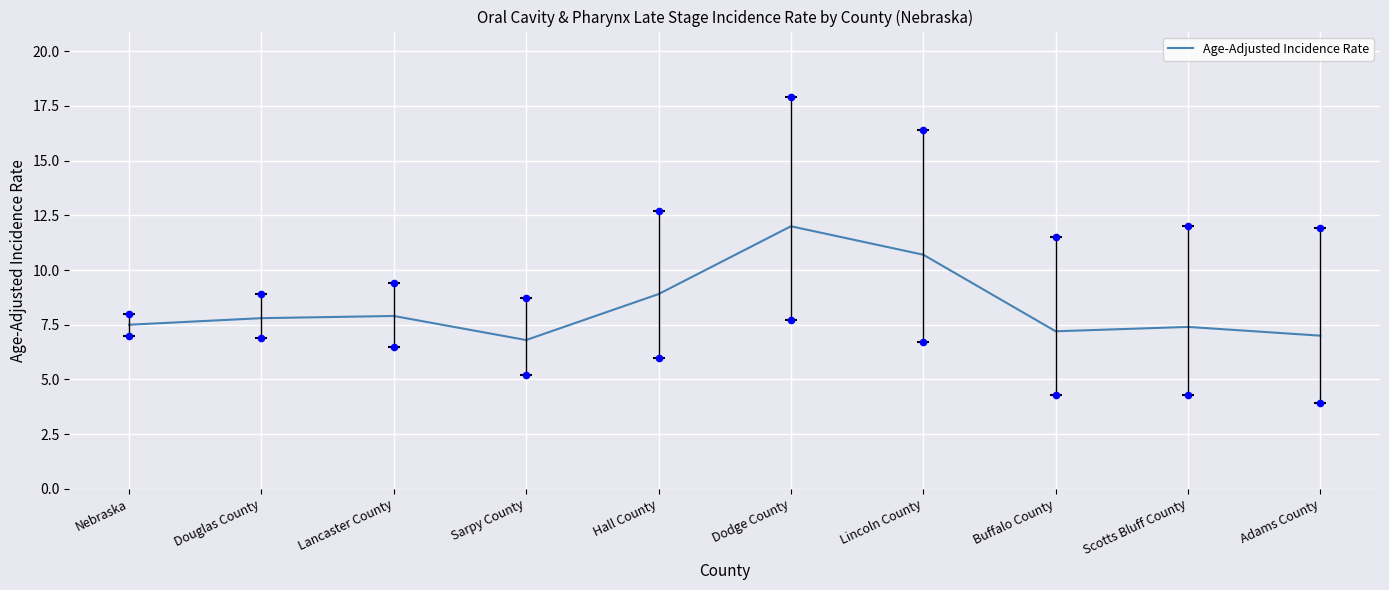

What is the change in value from Lancaster County to Scotts Bluff County?

-0.5